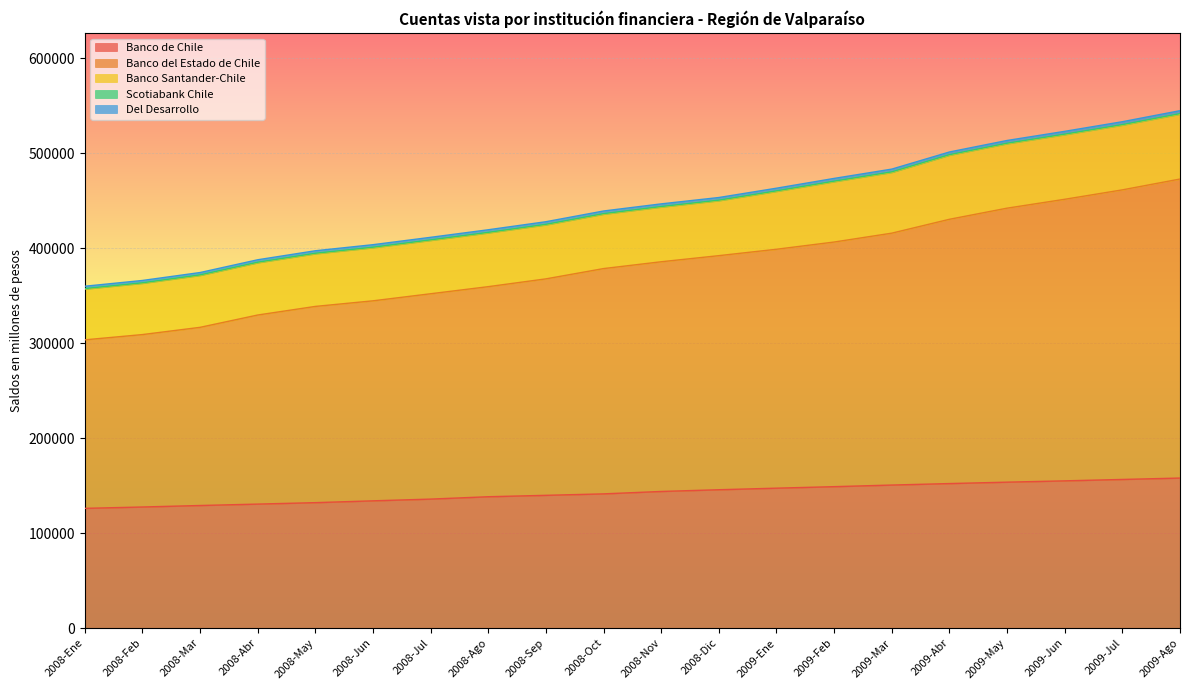

Rank the series at 2008-Abr from highest to lowest value.

Banco del Estado de Chile, Banco de Chile, Banco Santander-Chile, Del Desarrollo, Scotiabank Chile